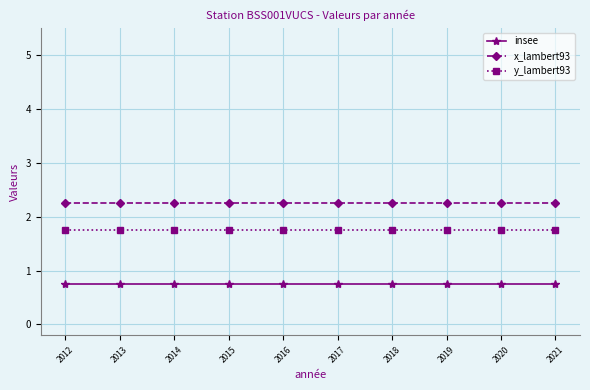

Count the number of categories in the chart.

10